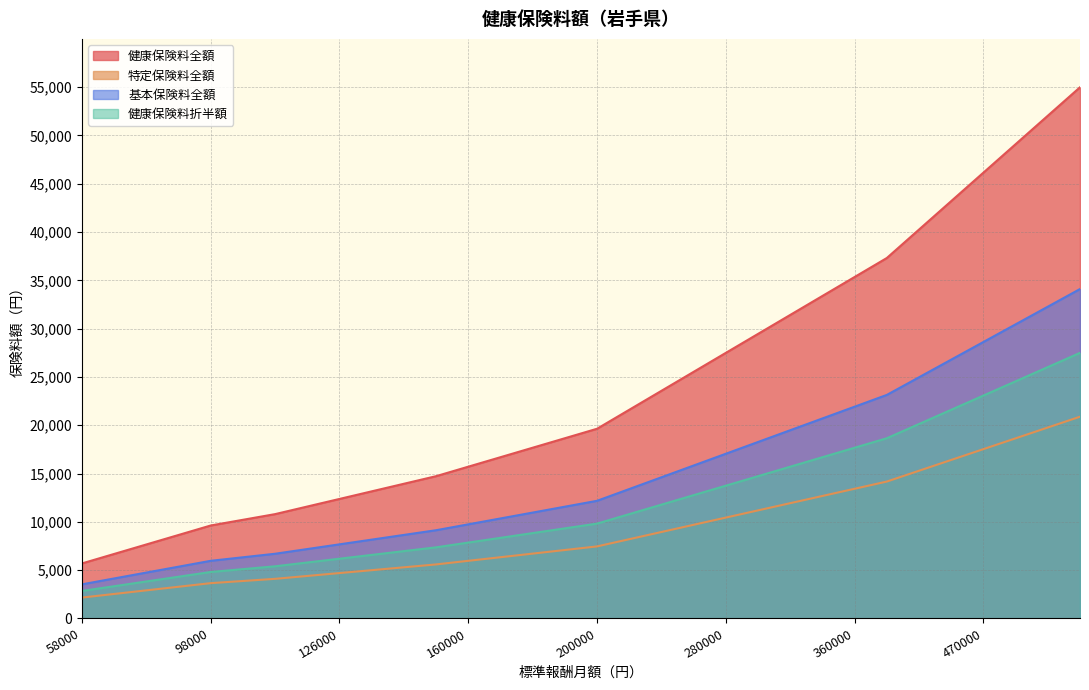

Reading left to right, list all the values displayed in this chart.

健康保険料全額: 5695.6	6677.6	7659.6	8641.6	9623.6	10212.8	10802.0	11587.6	12373.2	13158.8	13944.4	14730.0	15712.0	16694.0	17676.0	18658.0	19640.0	21604.0	23568.0	25532.0	27496.0	29460.0	31424.0	33388.0	35352.0	37316.0	40262.0	43208.0	46154.0	49100.0	52046.0	54992.0
特定保険料全額: 2163.4	2536.4	2909.4	3282.4	3655.4	3879.2	4103.0	4401.4	4699.8	4998.2	5296.6	5595.0	5968.0	6341.0	6714.0	7087.0	7460.0	8206.0	8952.0	9698.0	10444.0	11190.0	11936.0	12682.0	13428.0	14174.0	15293.0	16412.0	17531.0	18650.0	19769.0	20888.0
基本保険料全額: 3532.2	4141.2	4750.2	5359.2	5968.2	6333.6	6699.0	7186.2	7673.4	8160.6	8647.8	9135.0	9744.0	10353.0	10962.0	11571.0	12180.0	13398.0	14616.0	15834.0	17052.0	18270.0	19488.0	20706.0	21924.0	23142.0	24969.0	26796.0	28623.0	30450.0	32277.0	34104.0
健康保険料折半額: 2847.8	3338.8	3829.8	4320.8	4811.8	5106.4	5401.0	5793.8	6186.6	6579.4	6972.2	7365.0	7856.0	8347.0	8838.0	9329.0	9820.0	10802.0	11784.0	12766.0	13748.0	14730.0	15712.0	16694.0	17676.0	18658.0	20131.0	21604.0	23077.0	24550.0	26023.0	27496.0